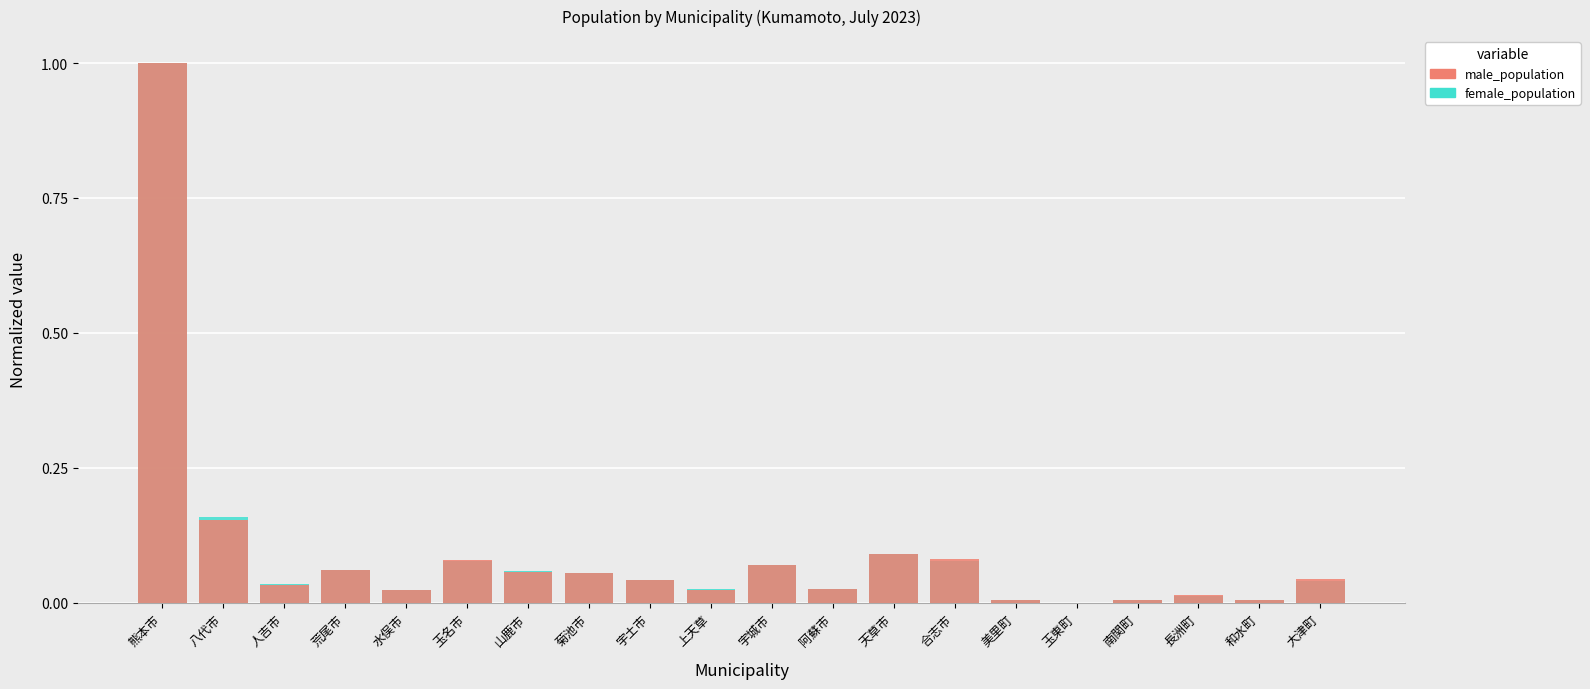

What is the sum of all male_population values?

1.9